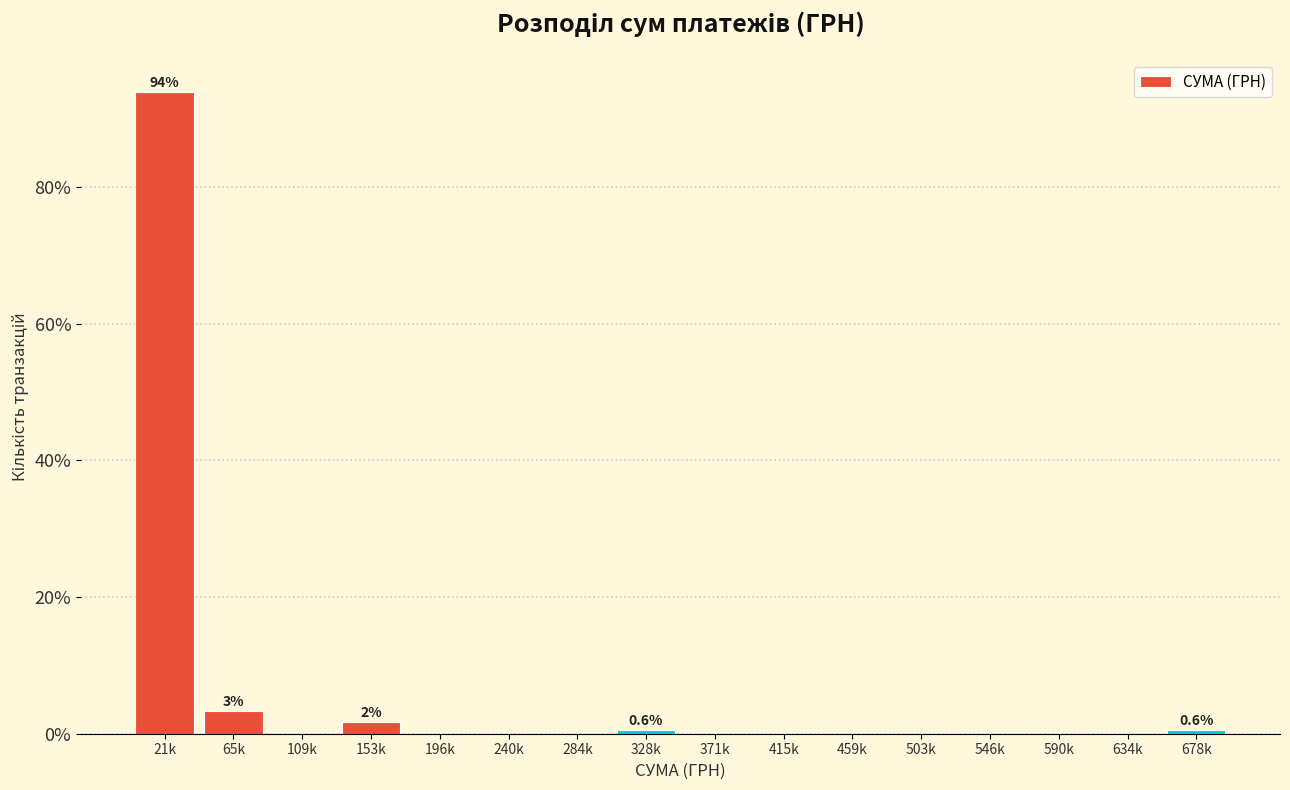

Reading right to left, list all the values displayed in this chart.

678k=0.6	634k=0.0	590k=0.0	546k=0.0	503k=0.0	459k=0.0	415k=0.0	371k=0.0	328k=0.6	284k=0.0	240k=0.0	196k=0.0	153k=1.7	109k=0.0	65k=3.3	21k=93.9